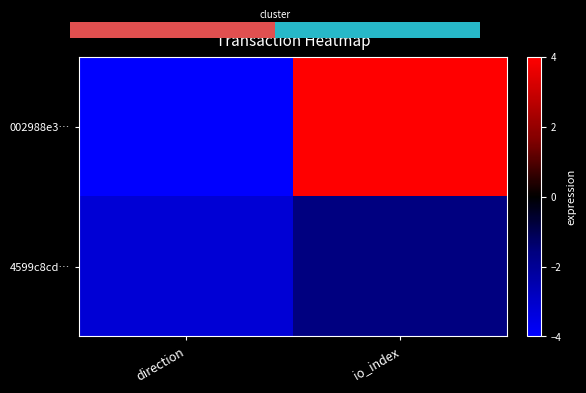

Rank the series by their average value, from lowest to highest.

4599c8cd…, 0.0